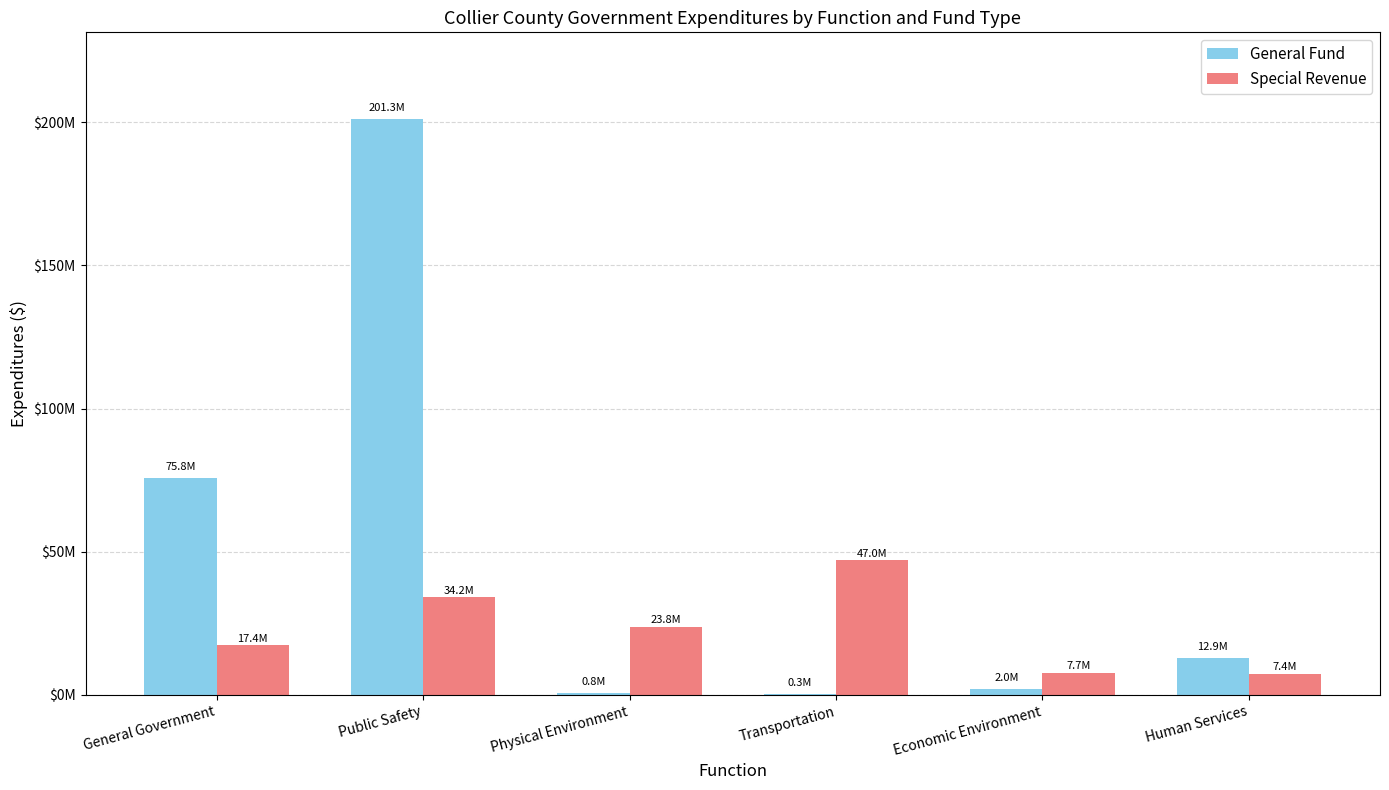

Which has a higher value, General Government or Public Safety?

Public Safety